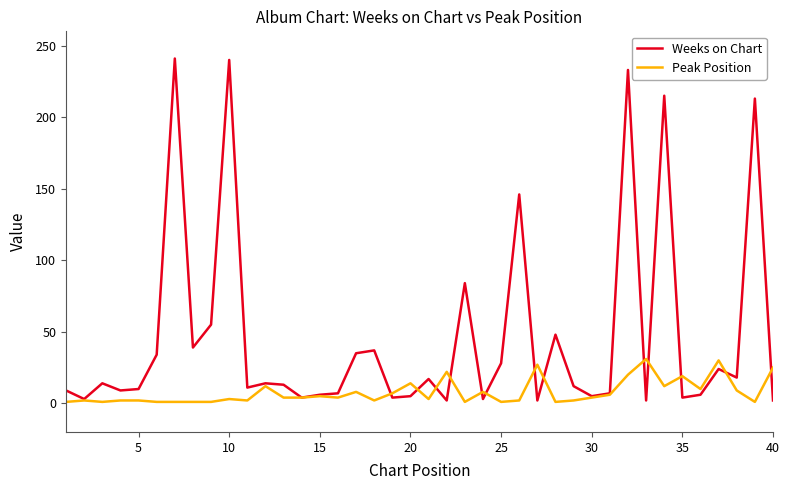

Which series has the largest range (max minus min)?

Weeks on Chart